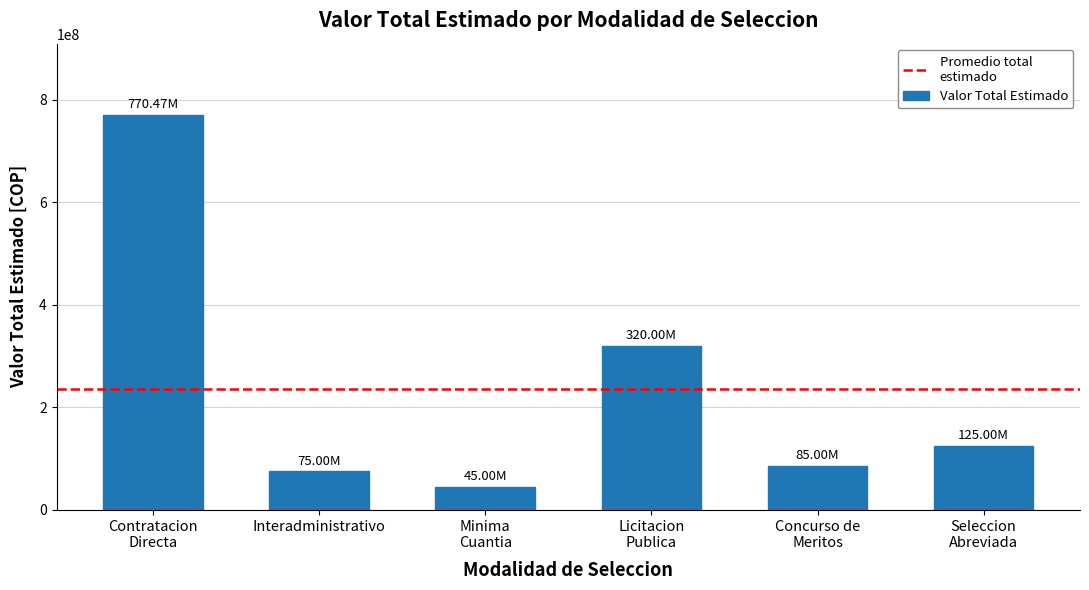

Are the bars grouped side by side (vs. stacked)?

No